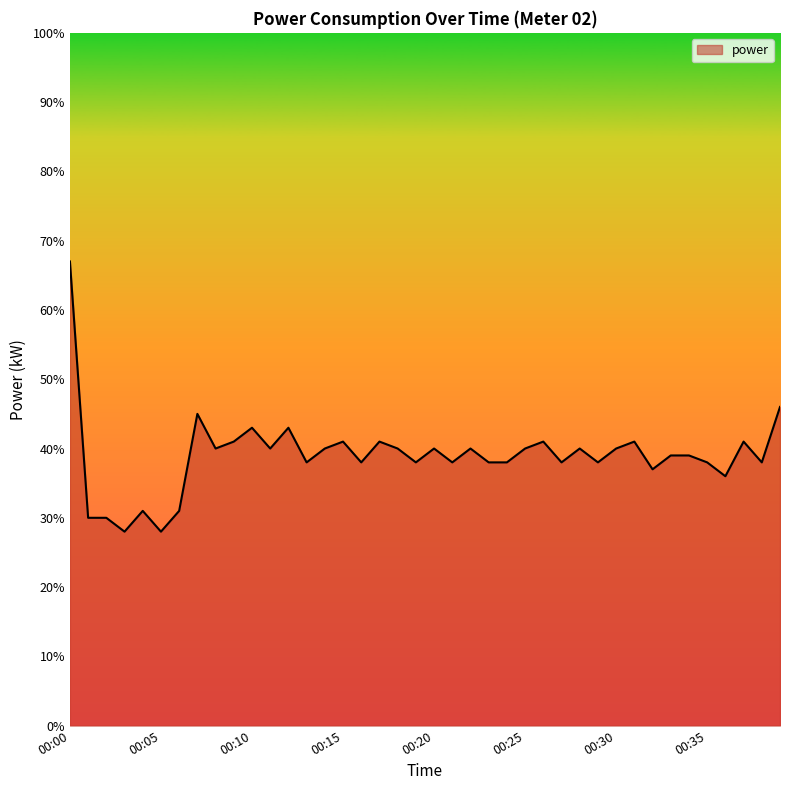

Does the chart have visible grid lines?

No